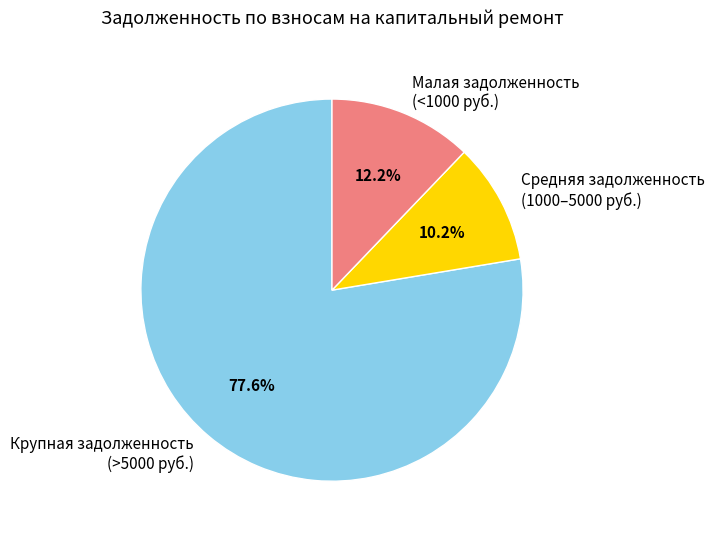

Approximately how many times larger is the value at Крупная задолженность (>5000 руб.) compared to Средняя задолженность (1000–5000 руб.)?

7.6